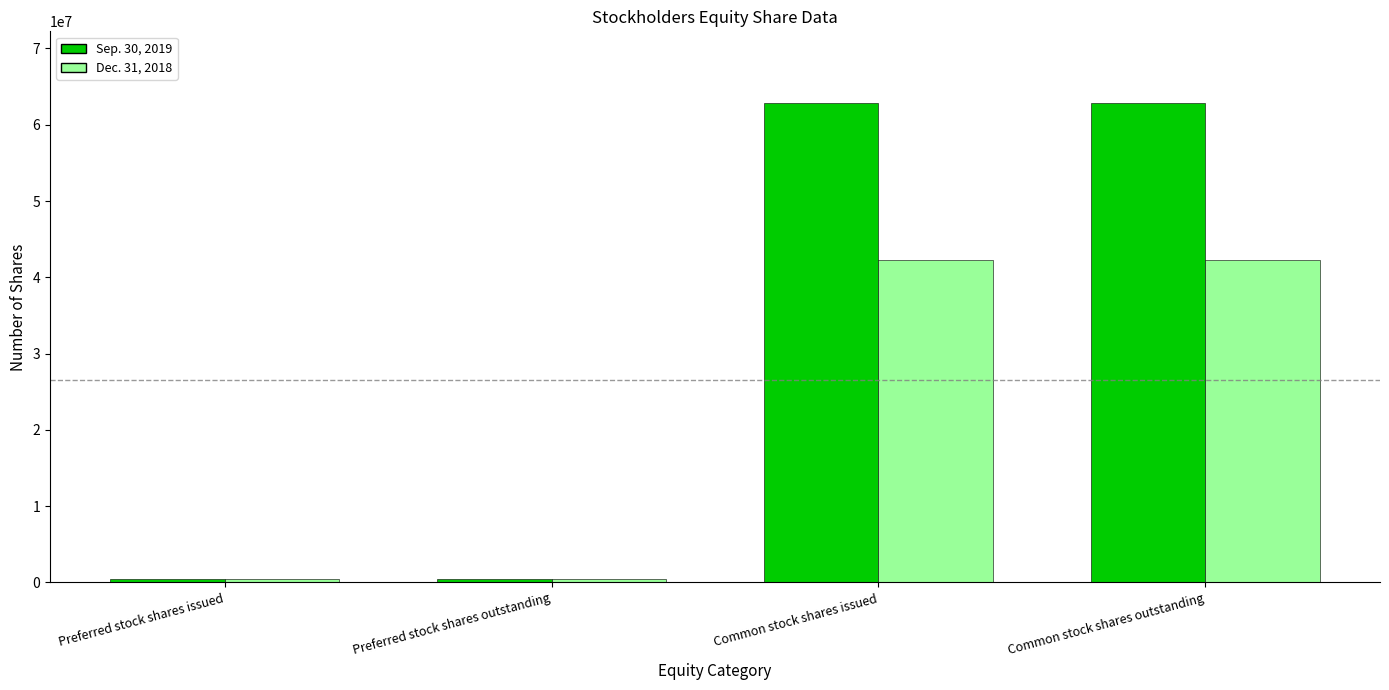

The value of Sep. 30, 2019 at Preferred stock shares issued is 424928. True or false?

True